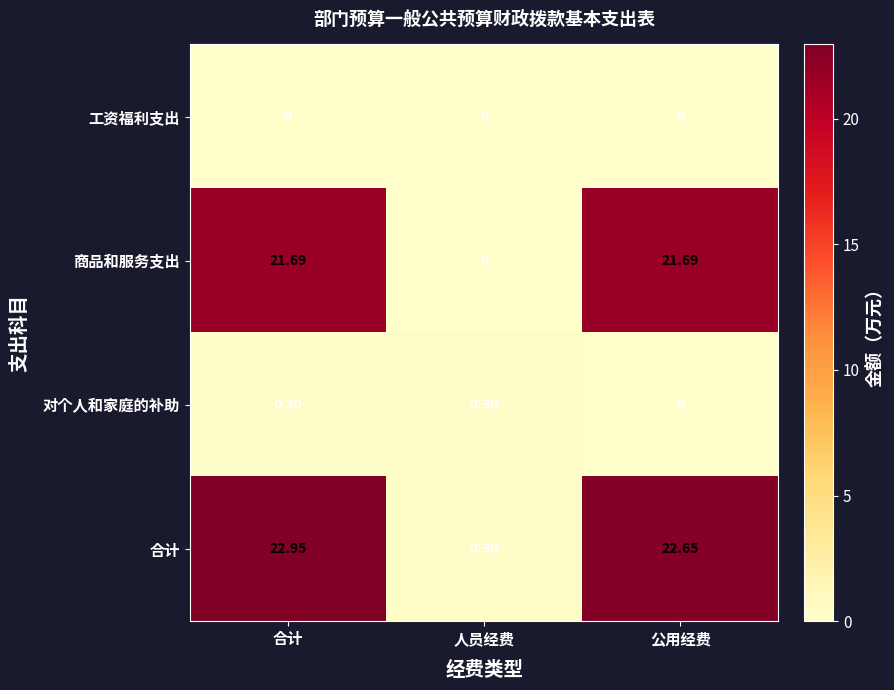

List the series in order of their peak value, highest first.

合计, 商品和服务支出, 对个人和家庭的补助, 工资福利支出